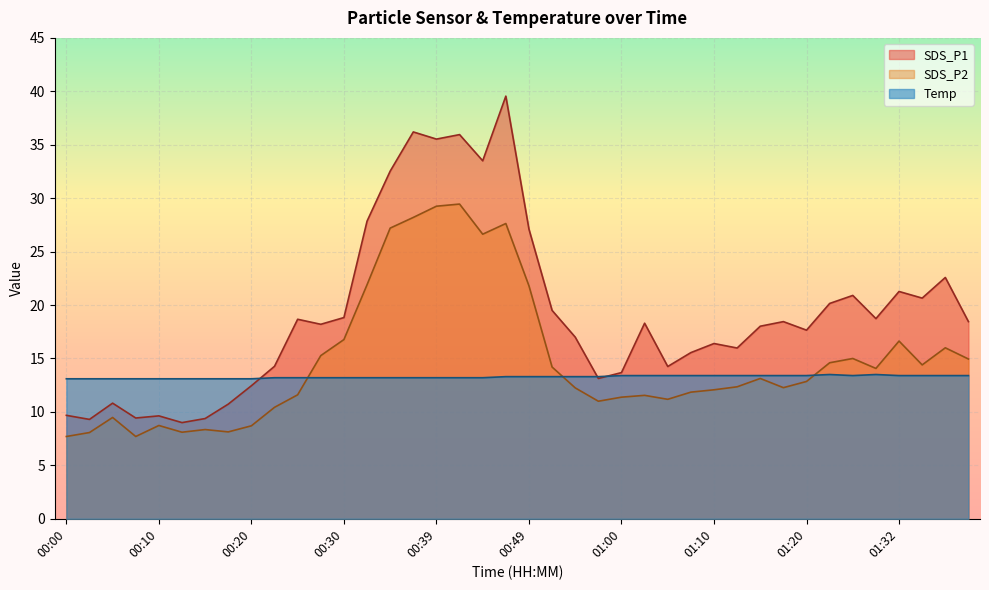

Rank the categories by SDS_P2 value from highest to lowest.

00:42, 00:39, 00:37, 00:47, 00:34, 00:44, 00:32, 00:49, 00:30, 01:32, 01:38, 00:27, 01:26, 01:40, 01:23, 01:35, 00:52, 01:29, 01:15, 01:20, 01:12, 01:18, 00:55, 01:10, 01:07, 00:25, 01:02, 01:00, 01:05, 00:57, 00:22, 00:05, 00:10, 00:20, 00:15, 00:17, 00:13, 00:03, 00:00, 00:08